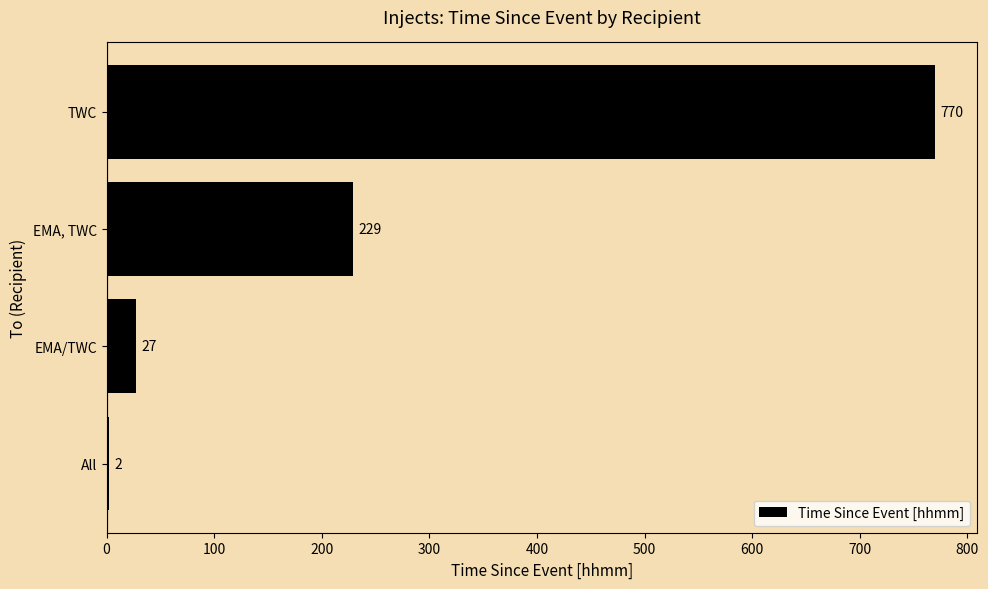

Where is the data nearest to the value 386?

EMA, TWC